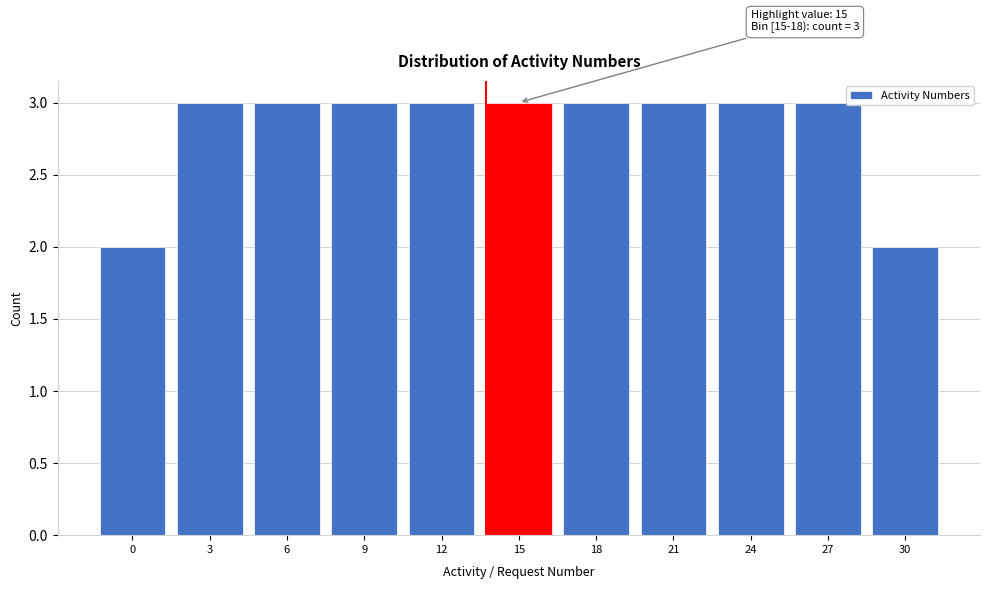

Reading left to right, list all the values displayed in this chart.

2	3	3	3	3	3	3	3	3	3	2